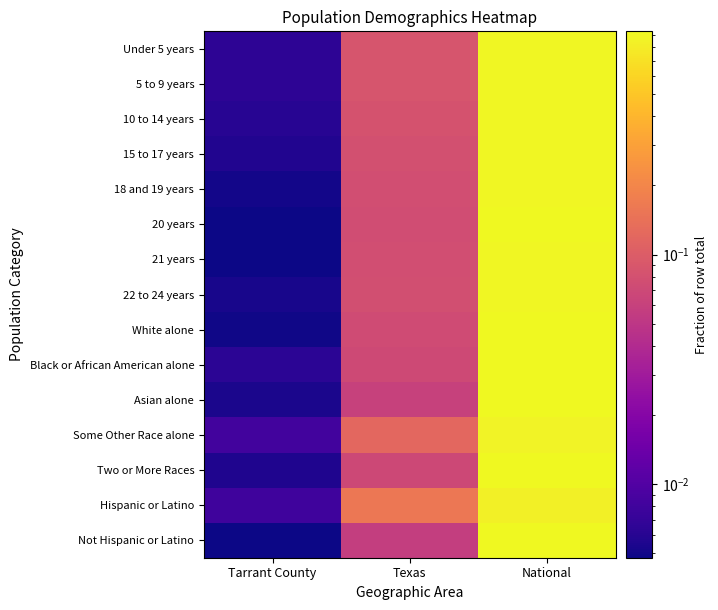

What is the total value across all series at Tarrant County?

0.1